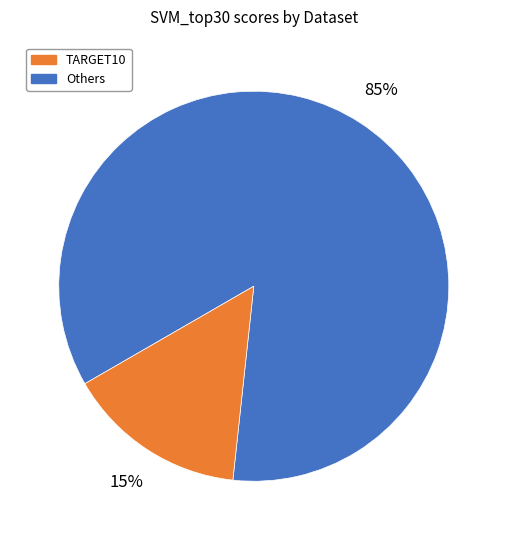

Is there any slice that represents more than half of the pie?

Yes